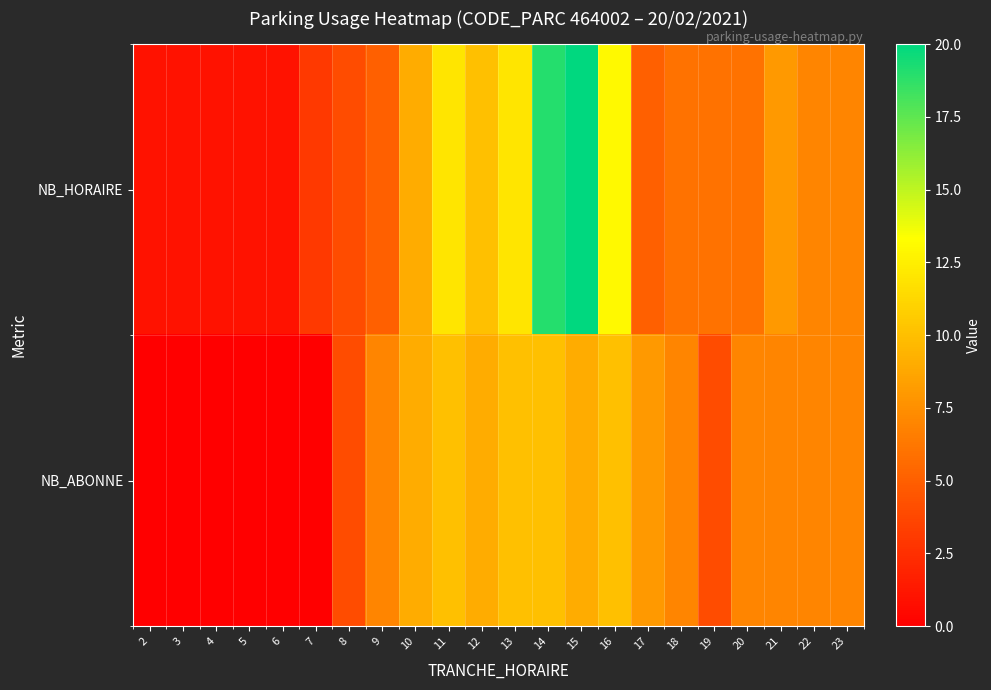

What is the spread (max minus min) of values at 6?

1